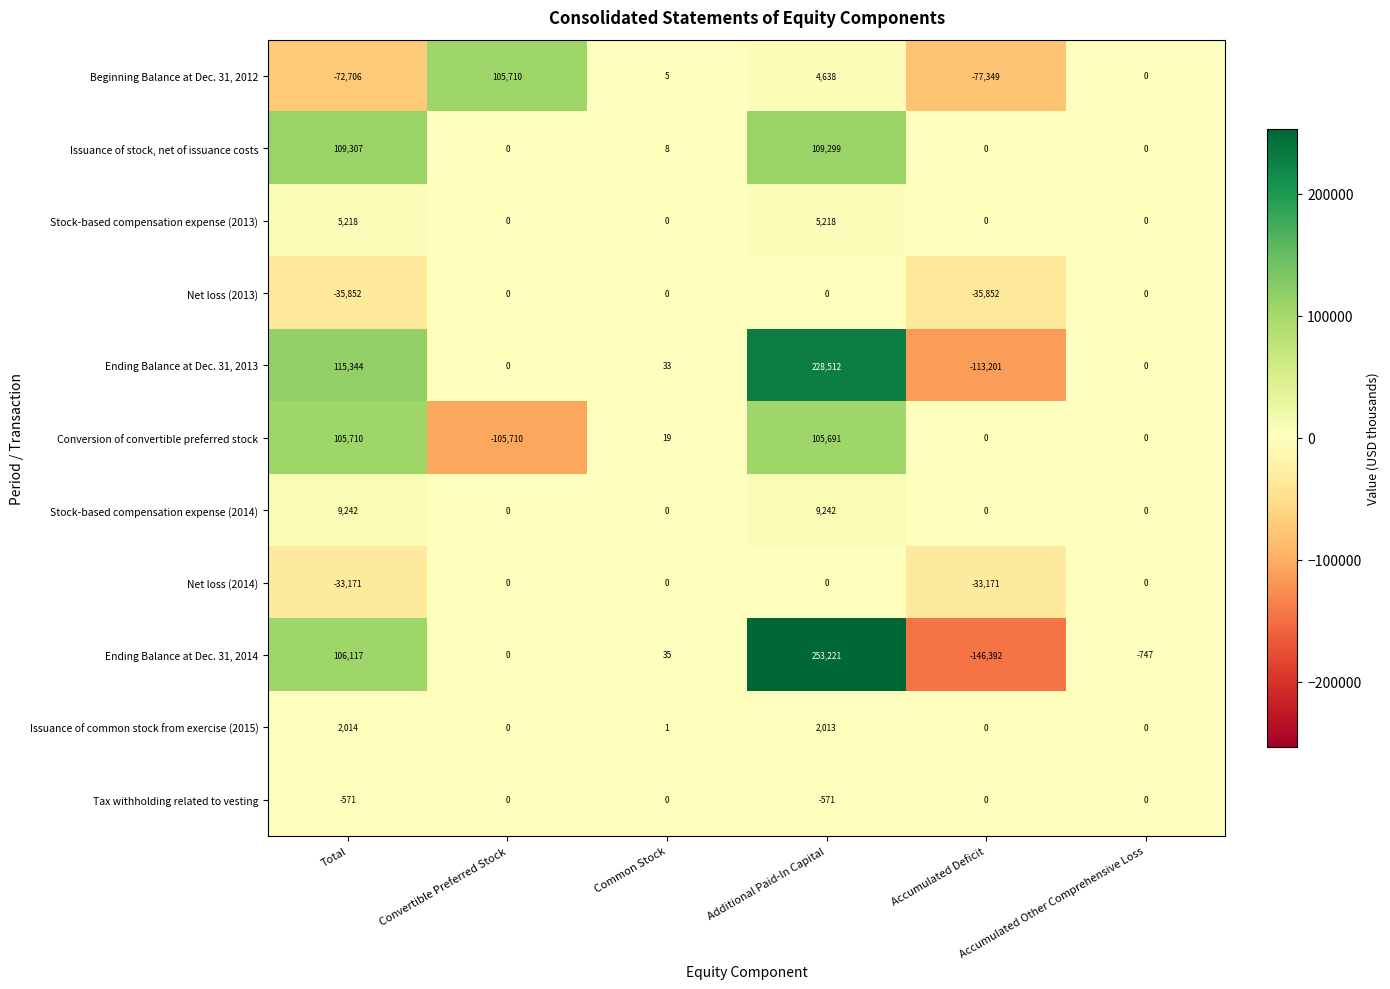

Which category has the highest value across all series?

Additional Paid-In Capital